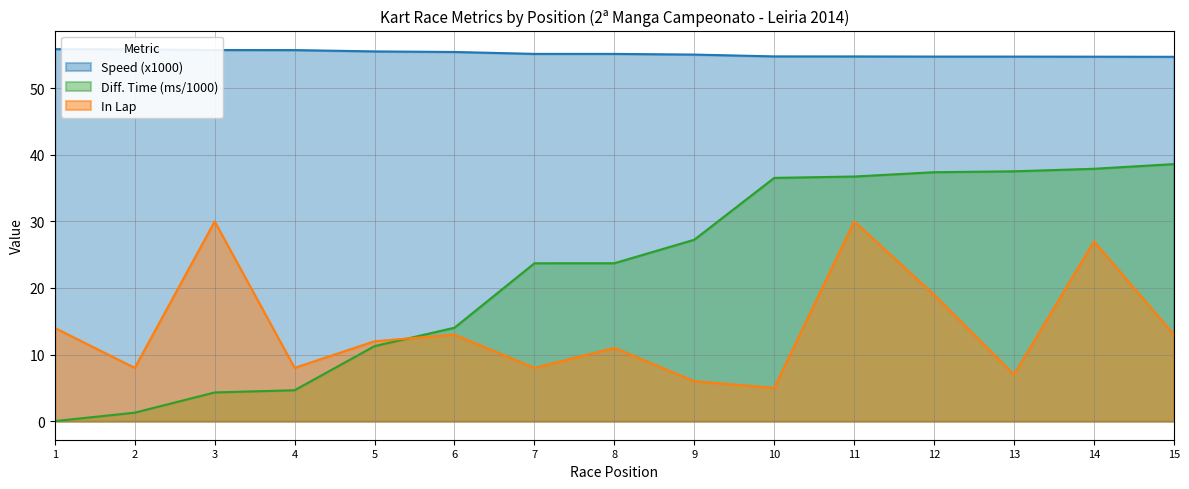

What is the difference between the maximum and second lowest values in the Speed series?

1.1